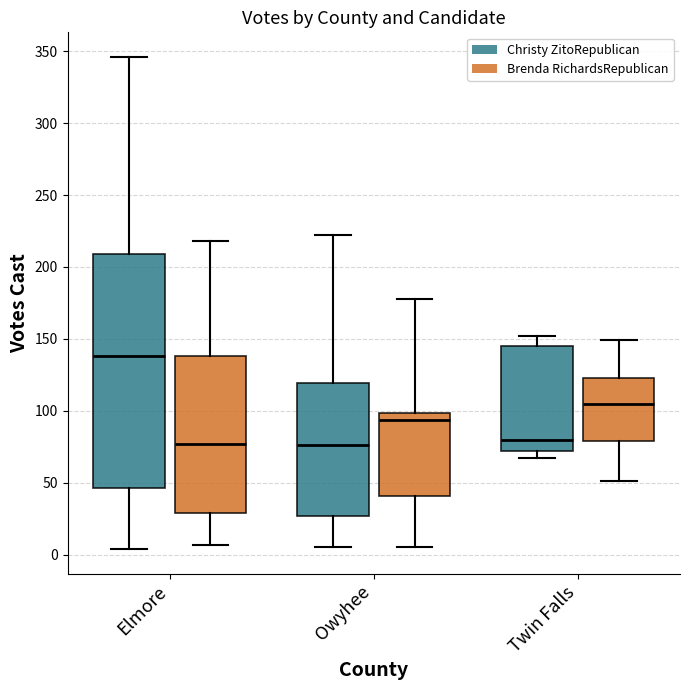

Reading left to right, read every box against the y-axis: the position of its median line, the range the box covers, and the ends of its whiskers. The values are not printed on the chart, so give them approximately, as read against the axis.

Elmore (Christy ZitoRepublican): median 140, box 45 to 210, whiskers 5 to 345
Elmore (Brenda RichardsRepublican): median 75, box 30 to 140, whiskers 5 to 220
Owyhee (Christy ZitoRepublican): median 75, box 25 to 120, whiskers 5 to 220
Owyhee (Brenda RichardsRepublican): median 95, box 40 to 100, whiskers 5 to 180
Twin Falls (Christy ZitoRepublican): median 80, box 70 to 145, whiskers 65 to 150
Twin Falls (Brenda RichardsRepublican): median 105, box 80 to 125, whiskers 50 to 150